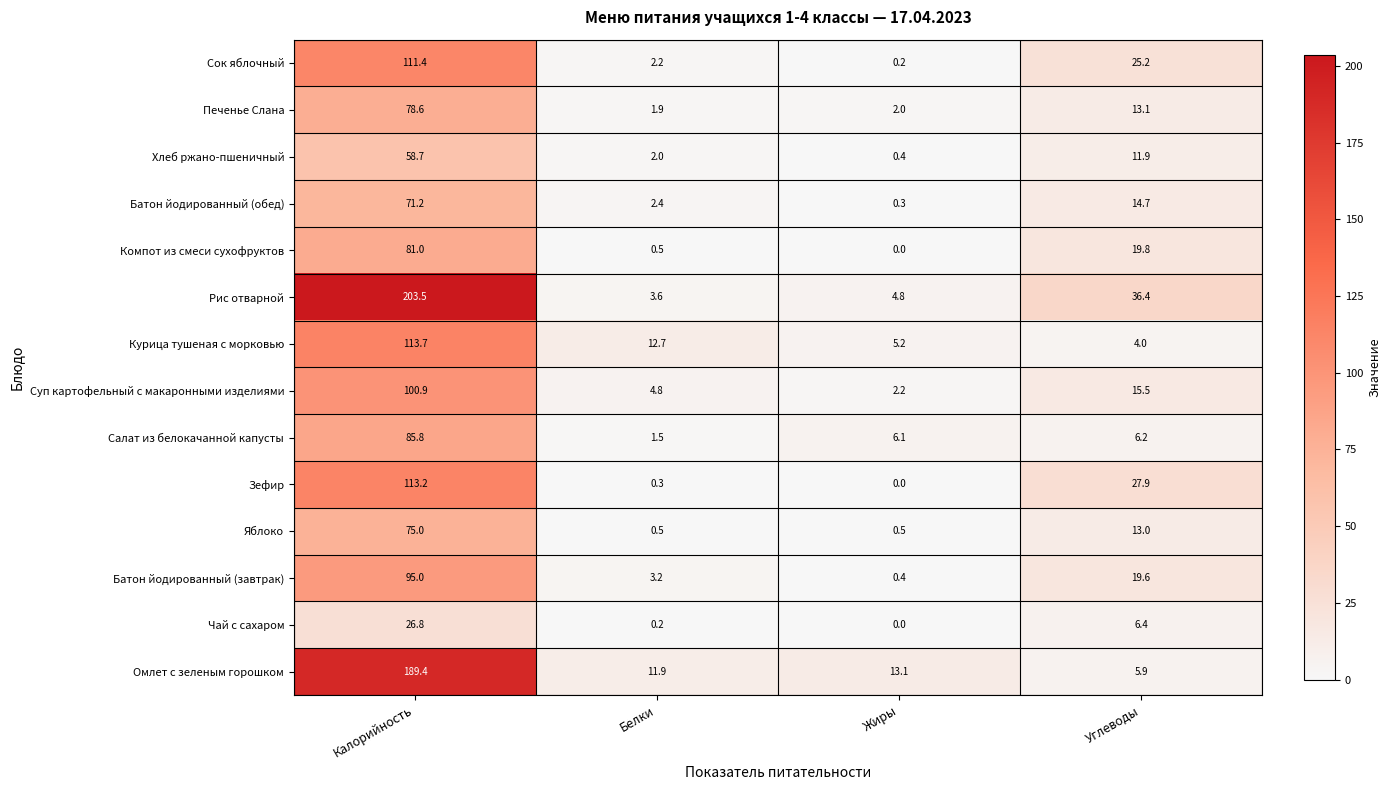

Which category has the highest value across all series?

Калорийность